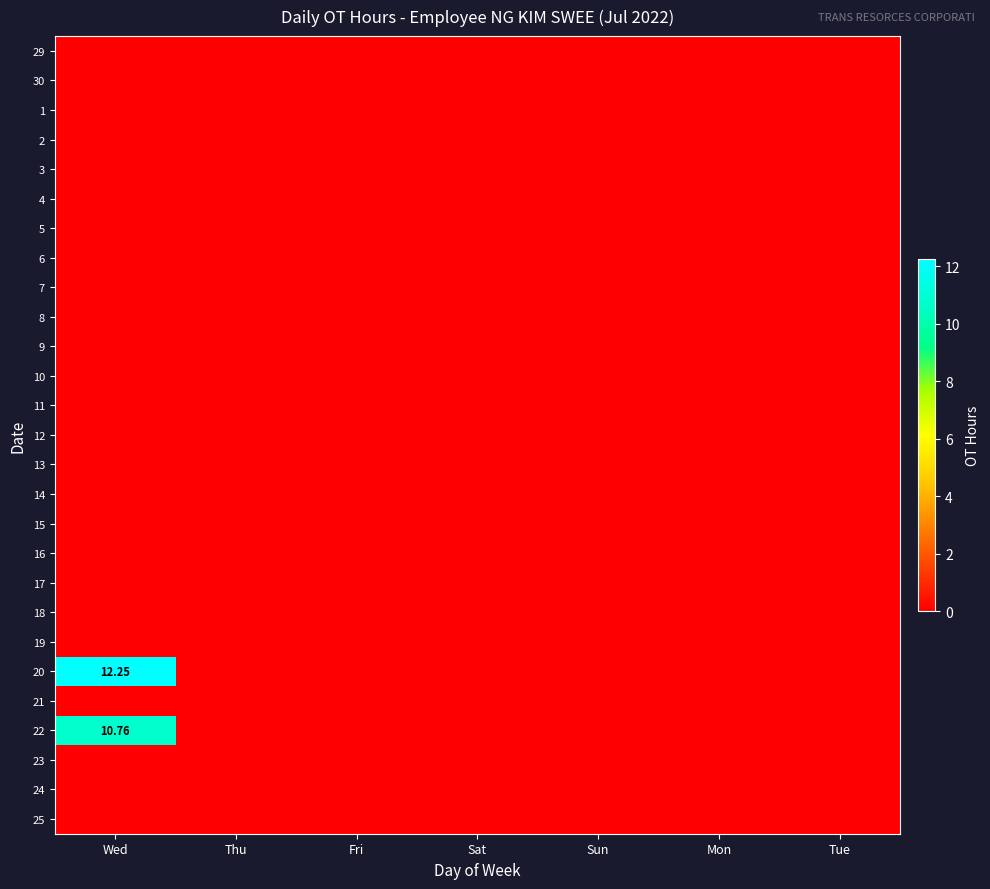

The value of 1 at Fri is 0.0. True or false?

True